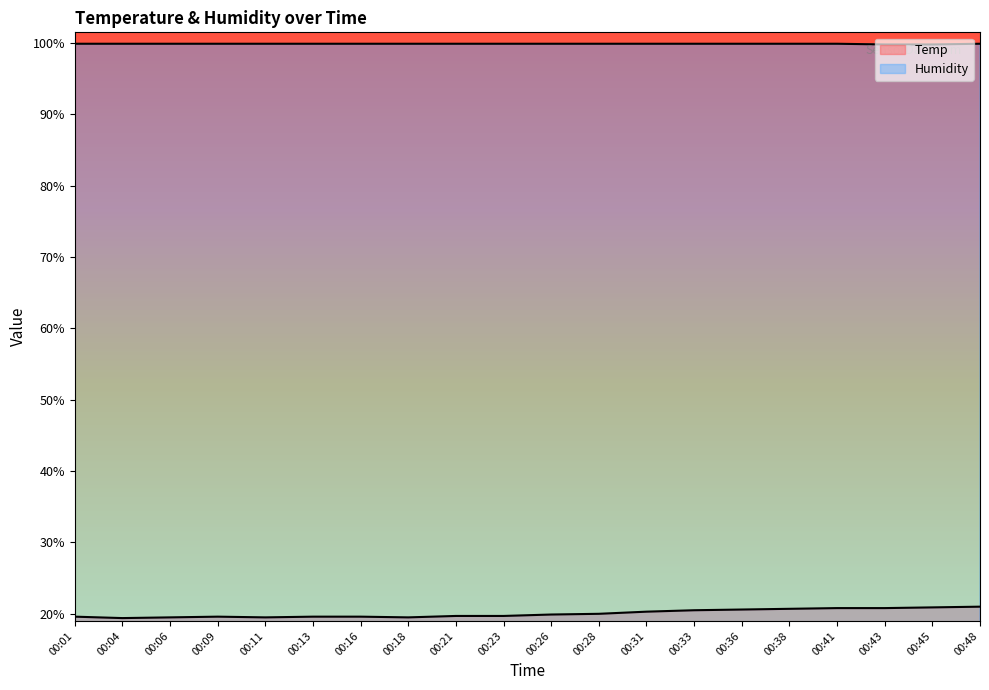

What are all the series names shown in the legend?

Temp, Humidity